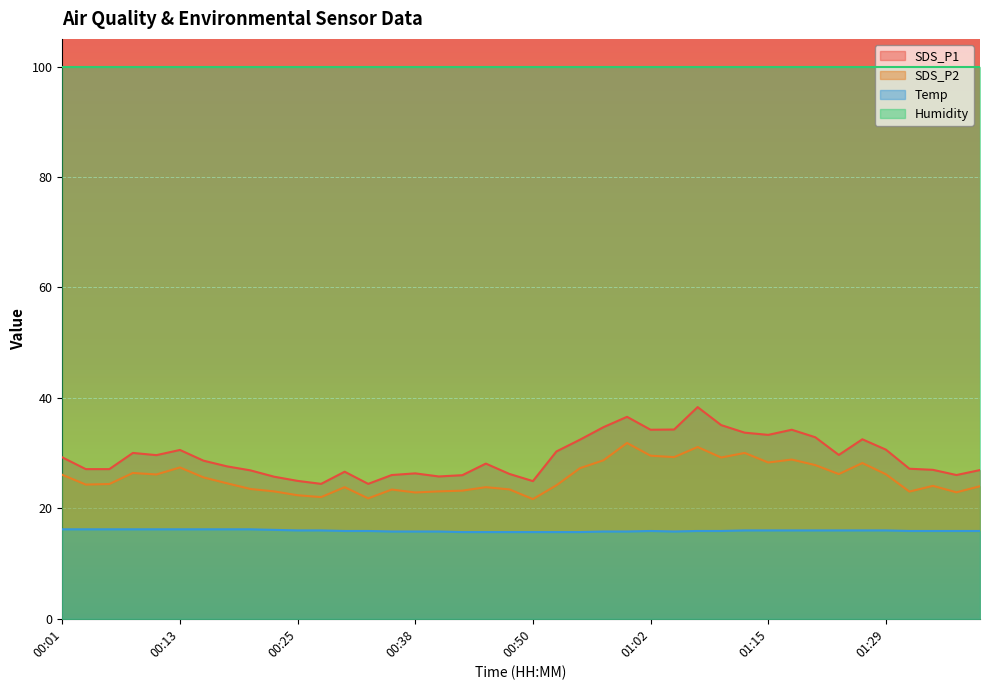

The value of Temp at 01:31 is 27.0. True or false?

False